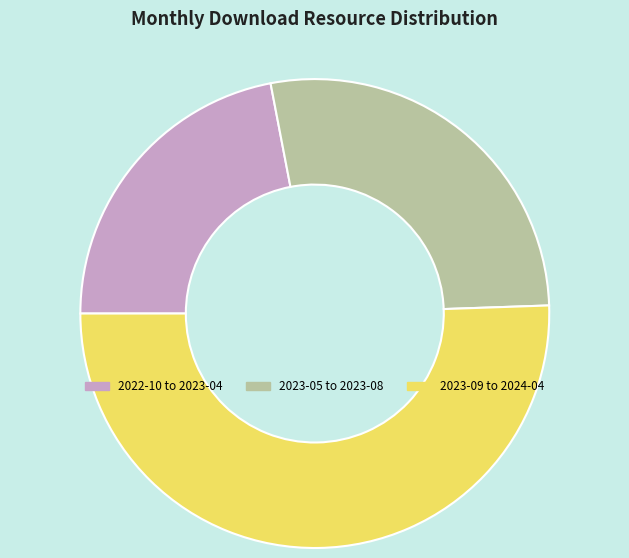

Does any single category account for the majority?

Yes